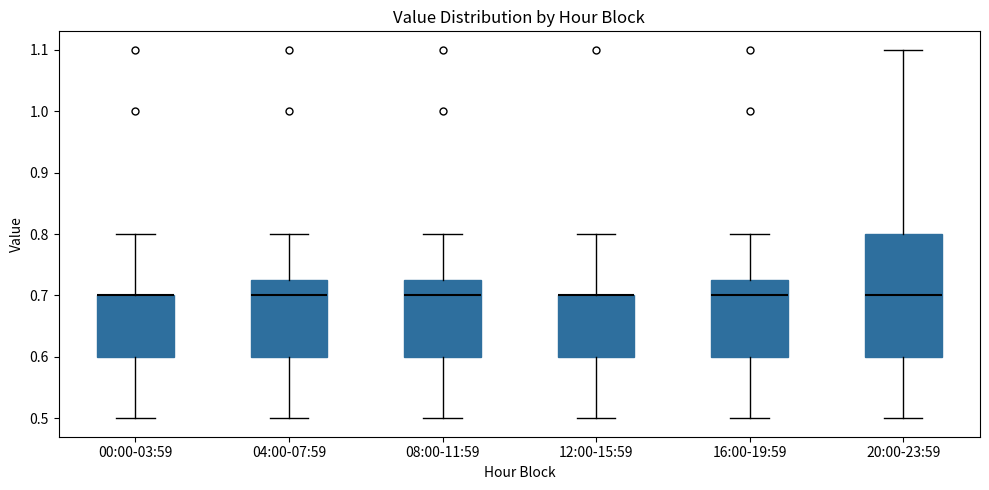

Reading left to right, transcribe this box plot: for each box, give where its median line is, the range the box spans, and where its two whiskers end, as read against the y-axis. The values are not printed on the chart, so give them approximately, as read against the axis.

00:00-03:59: median 0.70 (drawn on the box's upper edge), box 0.60 to 0.70, whiskers 0.50 to 0.80
04:00-07:59: median 0.70, box 0.60 to 0.73, whiskers 0.50 to 0.80
08:00-11:59: median 0.70, box 0.60 to 0.73, whiskers 0.50 to 0.80
12:00-15:59: median 0.70 (drawn on the box's upper edge), box 0.60 to 0.70, whiskers 0.50 to 0.80
16:00-19:59: median 0.70, box 0.60 to 0.73, whiskers 0.50 to 0.80
20:00-23:59: median 0.70, box 0.60 to 0.80, whiskers 0.50 to 1.10